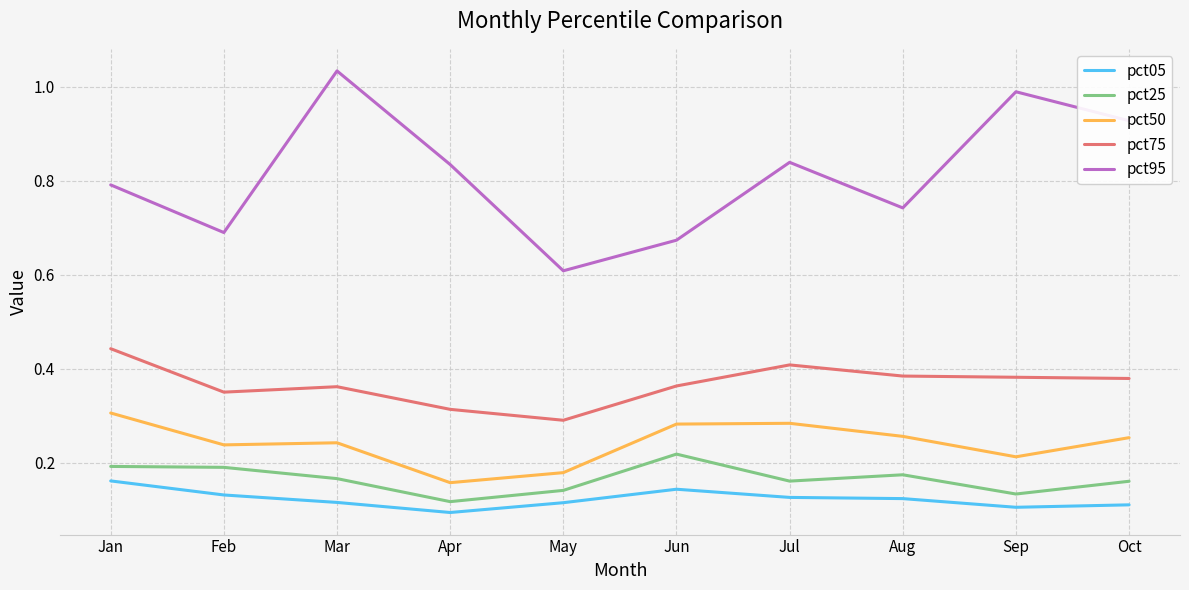

Where is pct75 nearest to the value 0?

May